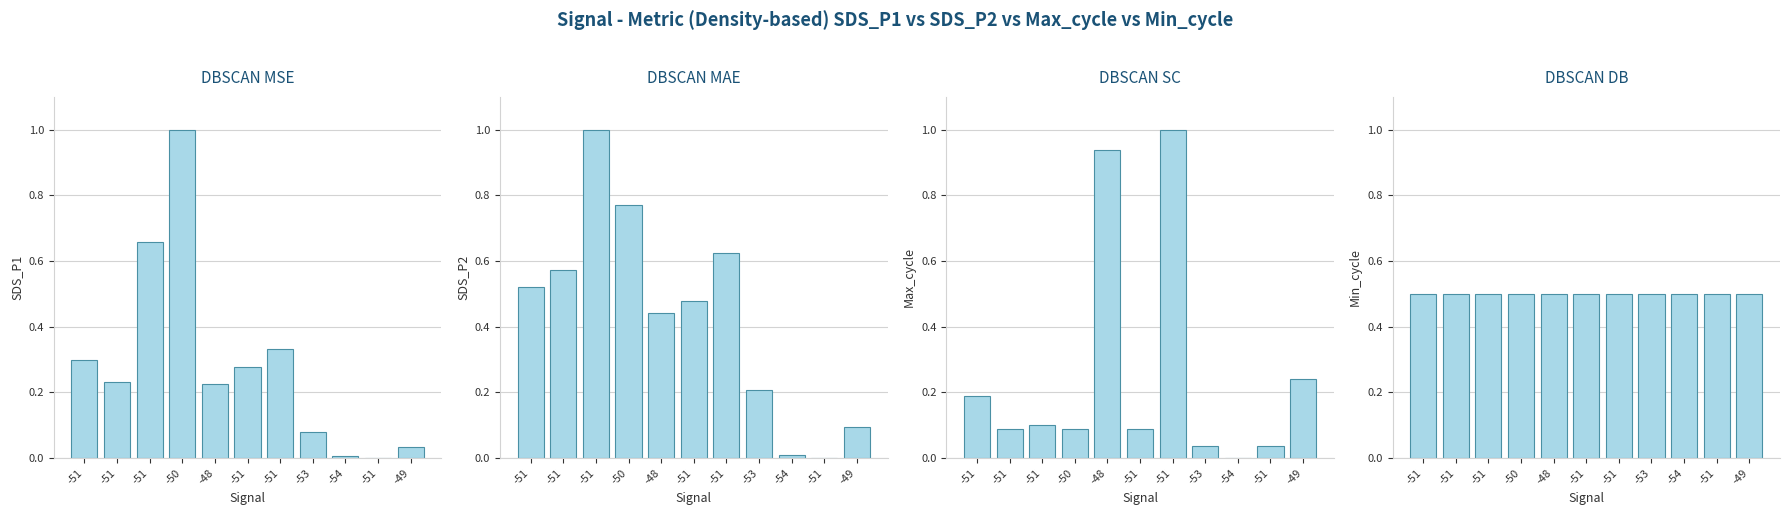

At how many categories does at least one series exceed 0?

11